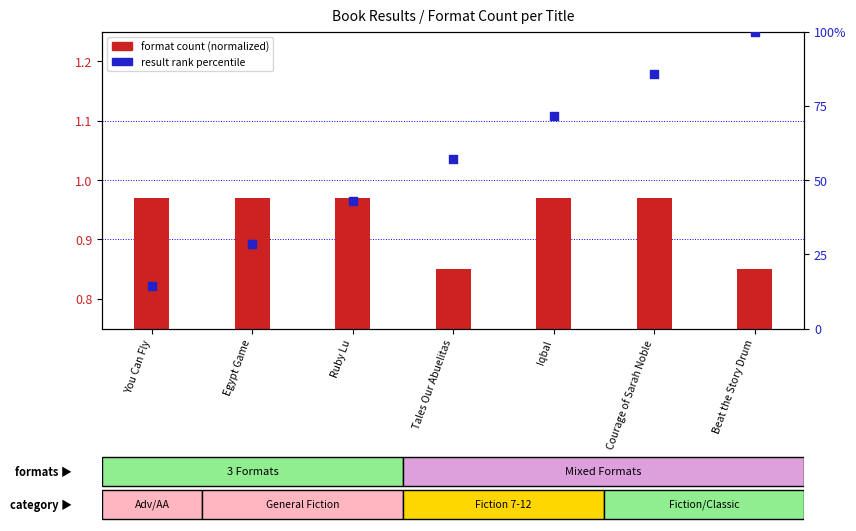

What are all the series names shown in the legend?

format count (normalized), result rank percentile